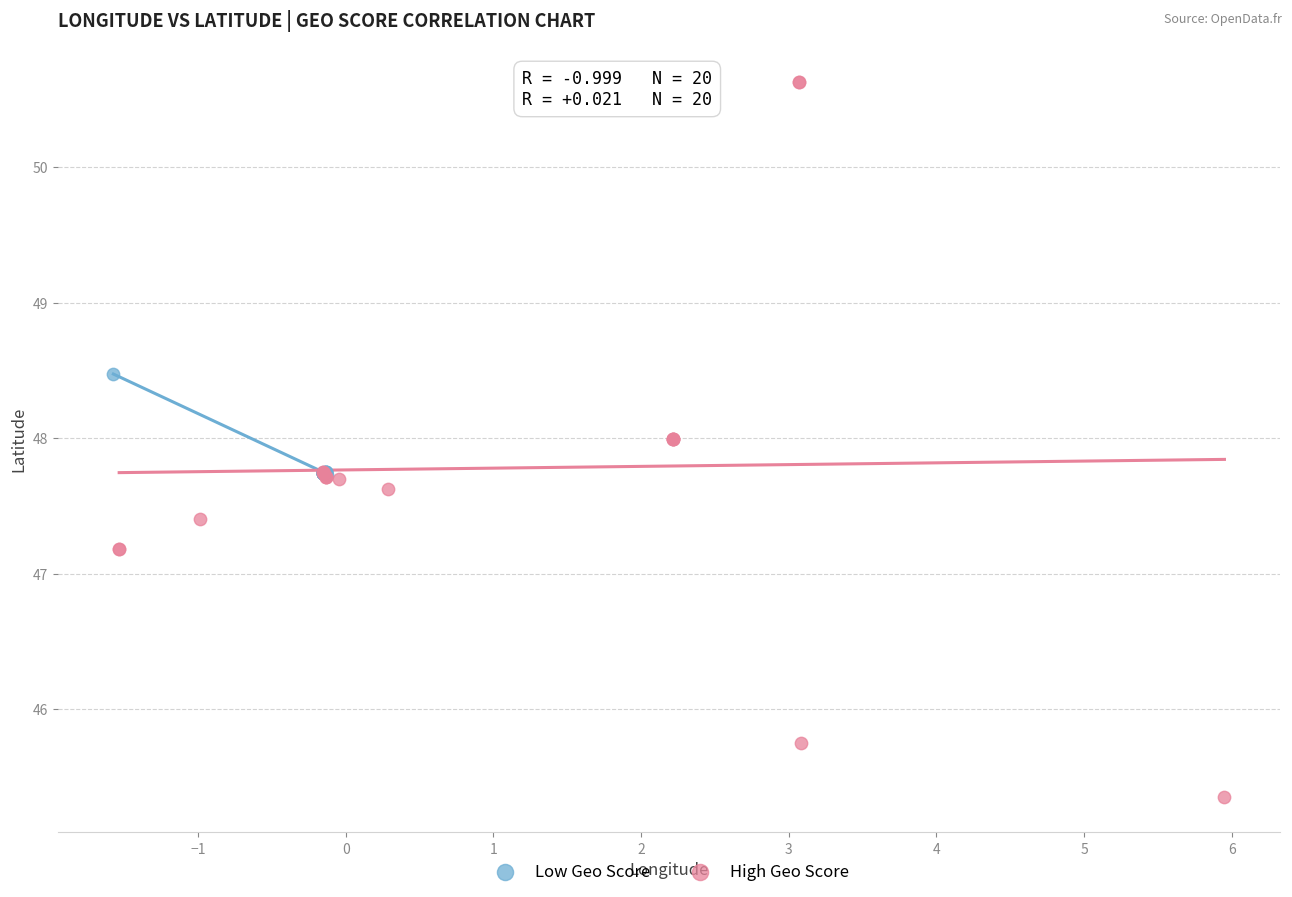

Which series contains the lowest Y value?

High Geo Score